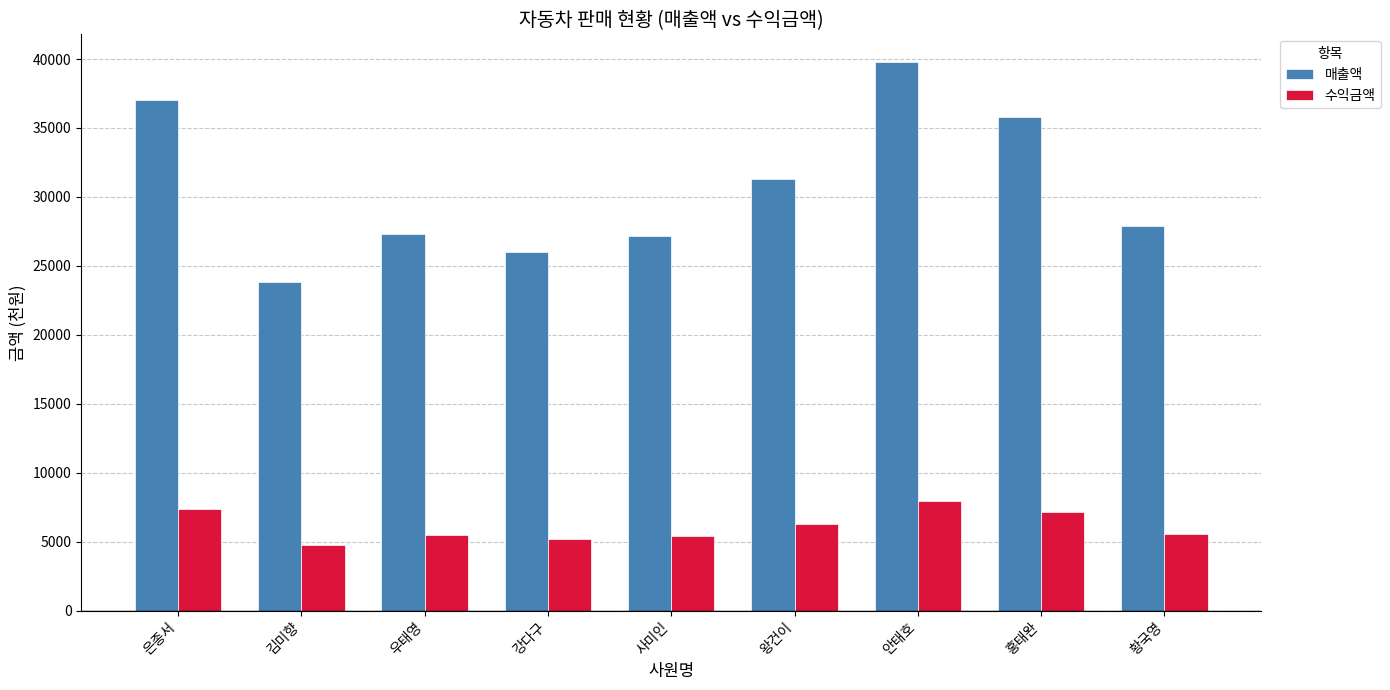

What is the spread (max minus min) of values at 안태호?

31840